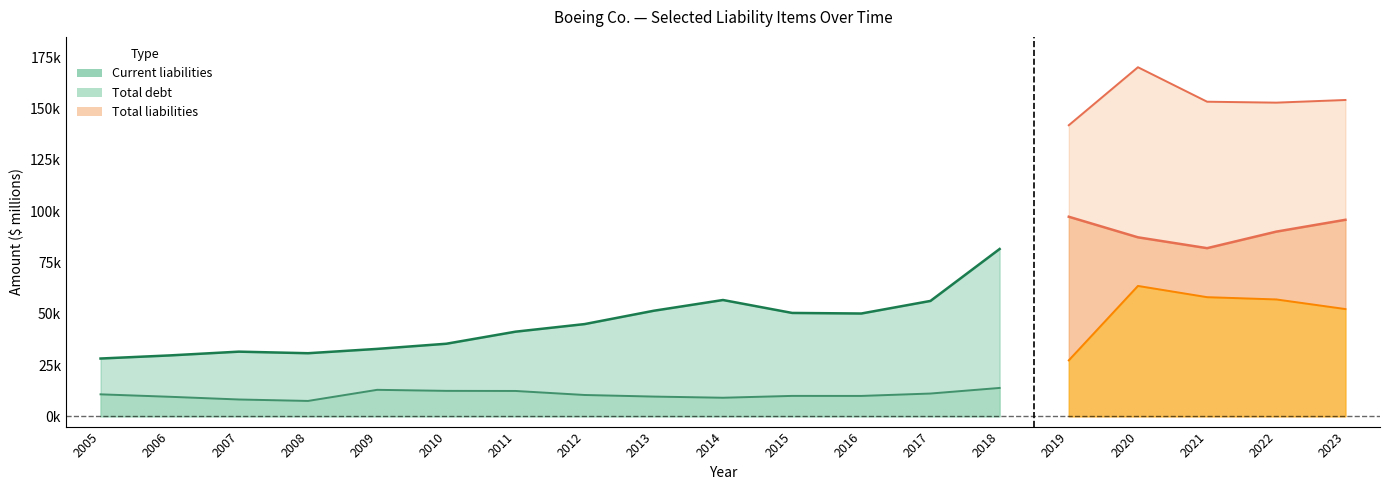

What is the sum of the Total debt values at 2012 and 2008?

17921